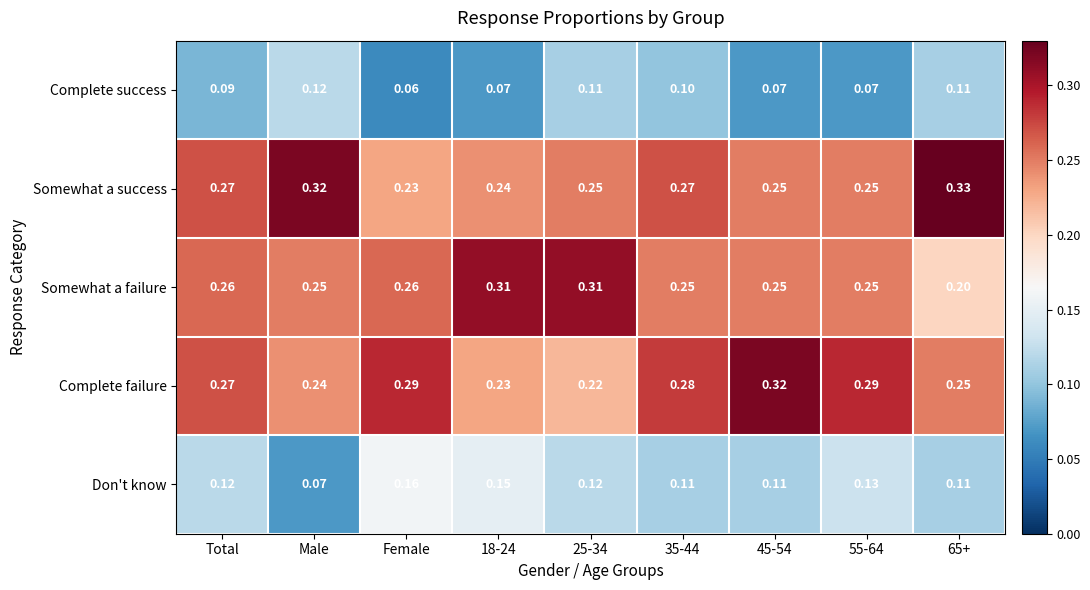

Between Total and 18-24, which series saw the biggest shift?

Somewhat a failure